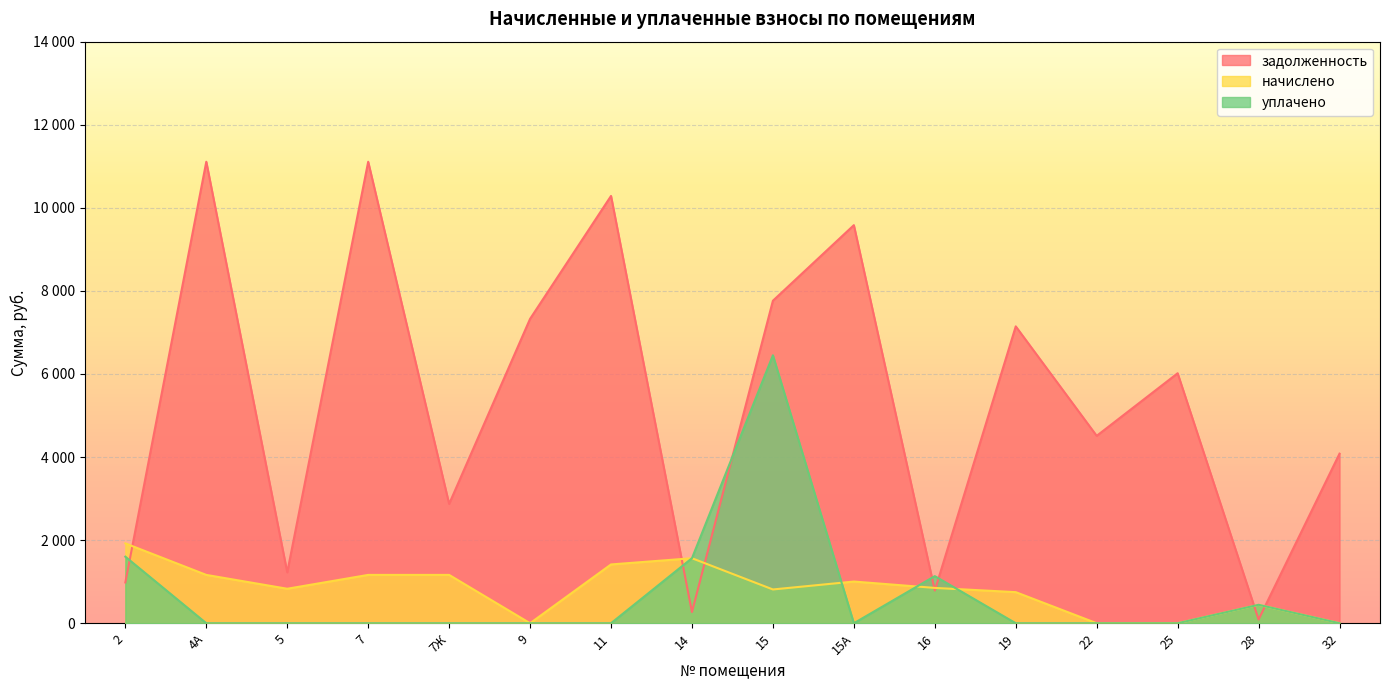

Which series changed the most between 15А and 19?

задолженность